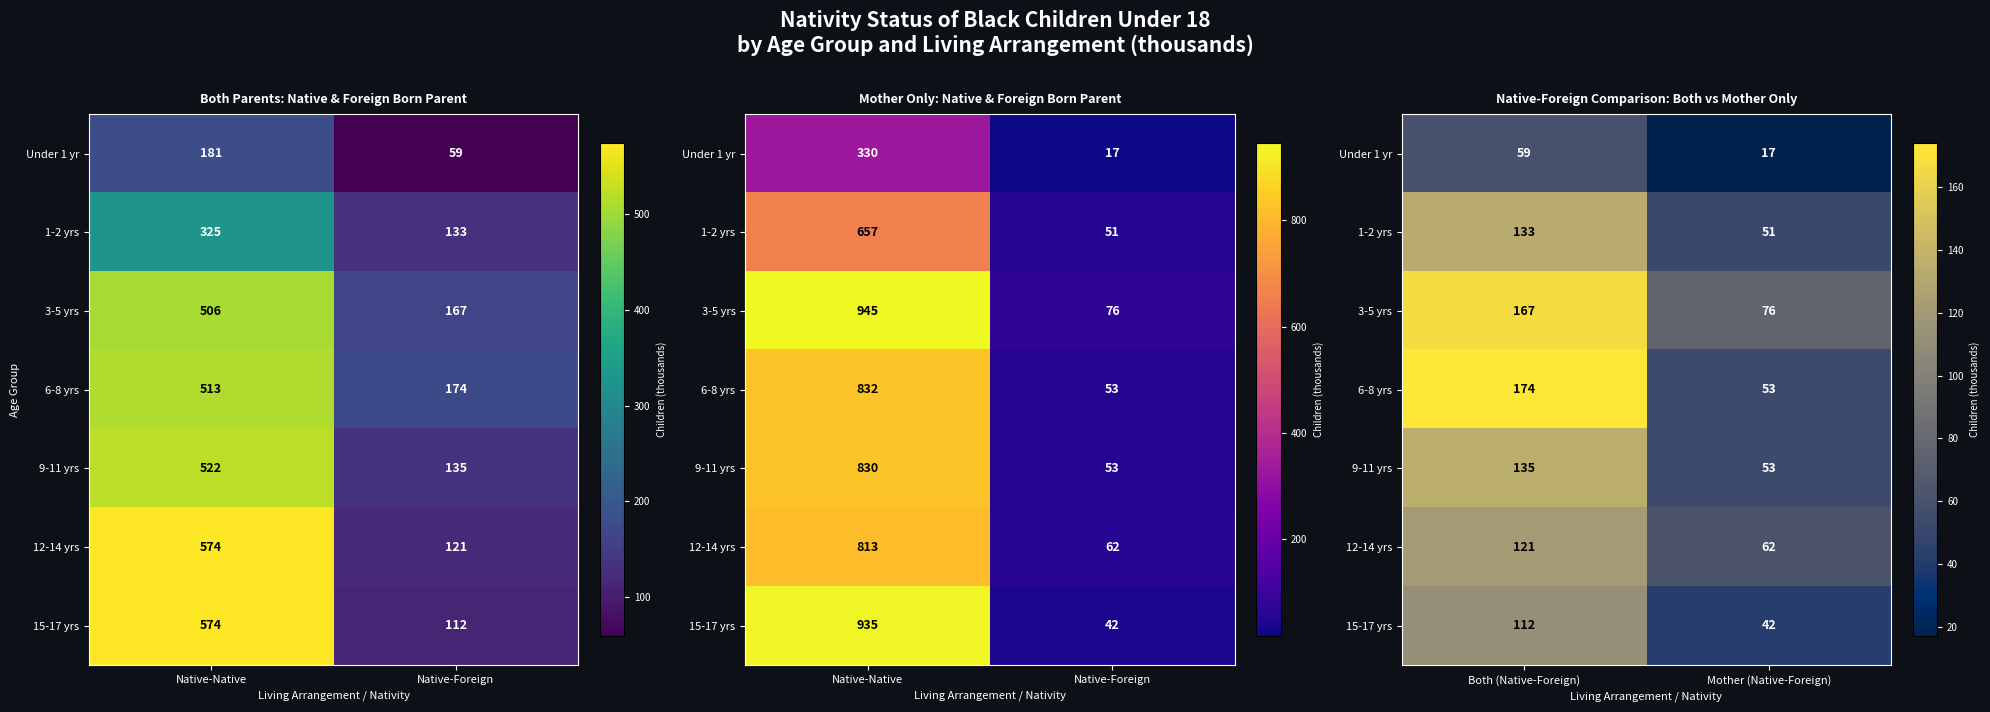

What is the difference between the maximum and minimum values in the 12-14 yrs series?

59